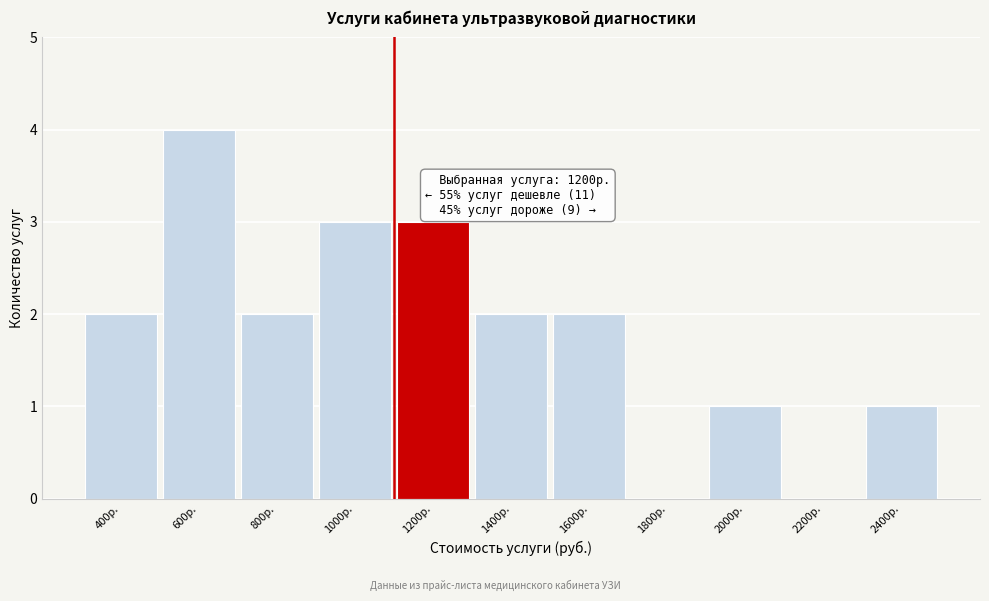

Reading right to left, what are all the values shown in this chart?

2400р.=1	2200р.=0	2000р.=1	1800р.=0	1600р.=2	1400р.=2	1200р.=3	1000р.=3	800р.=2	600р.=4	400р.=2